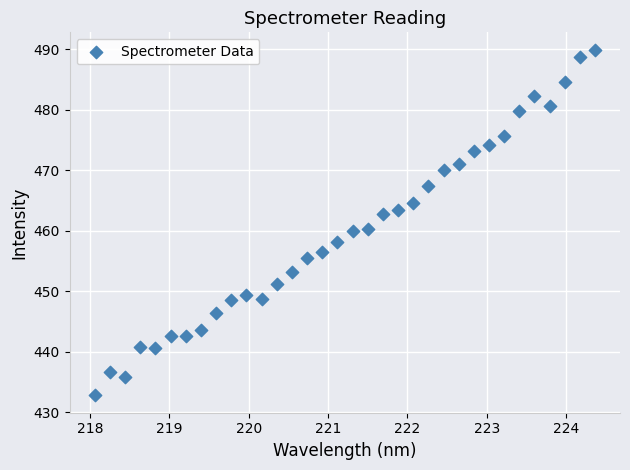

What is the range of Y values (max minus min)?

57.2